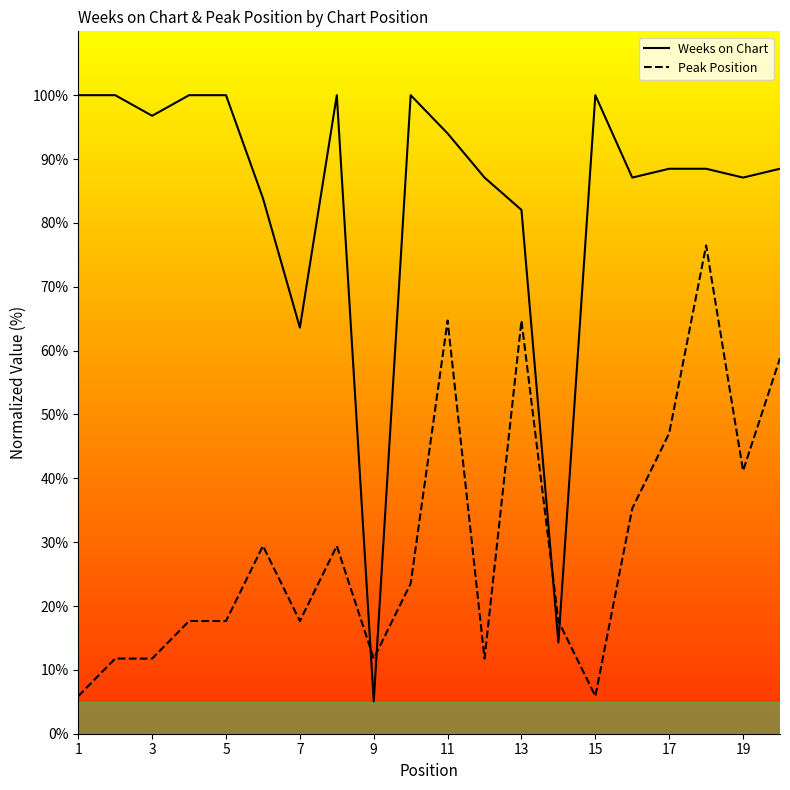

What is the average value of the Weeks on Chart series?

83.3